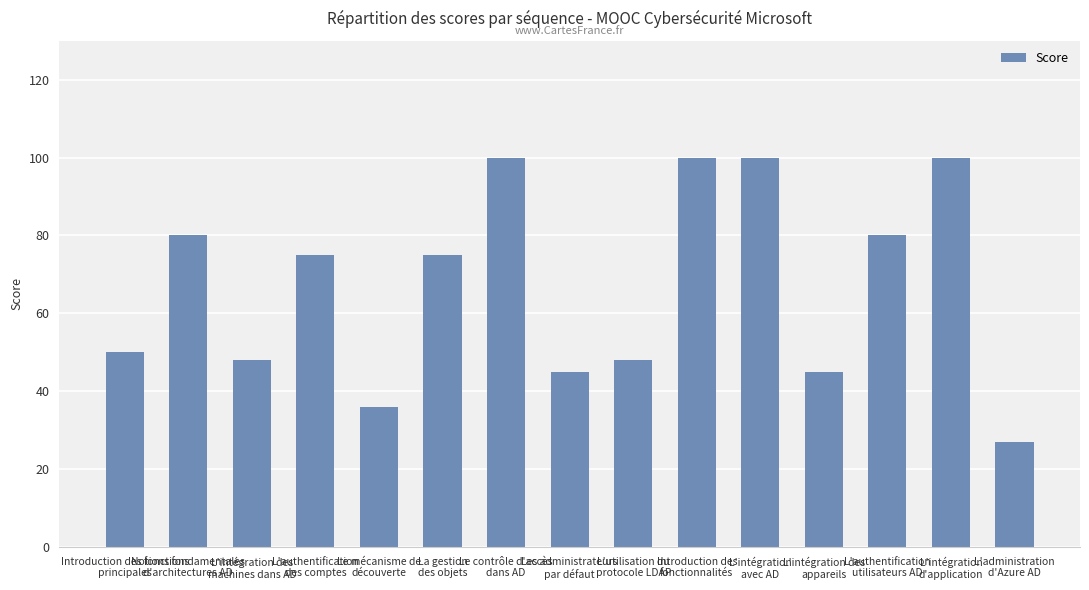

The value at L'intégration
avec AD is 176. True or false?

False